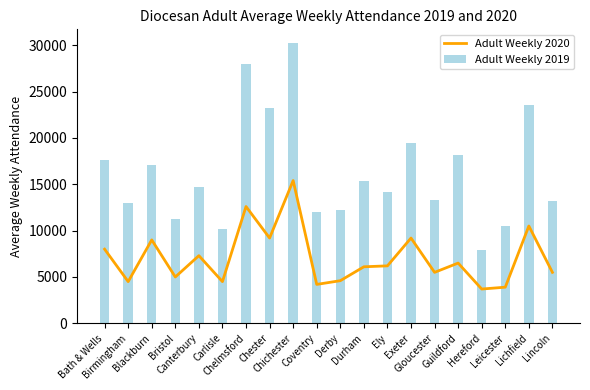

Reading left to right, list all the values displayed in this chart.

Adult Weekly 2020: 8000	4500	9000	5000	7300	4500	12600	9200	15400	4200	4600	6100	6200	9200	5500	6500	3700	3900	10500	5500
Adult Weekly 2019: 17600	13000	17100	11200	14700	10200	28000	23200	30200	12000	12200	15400	14200	19400	13300	18200	7900	10500	23500	13200